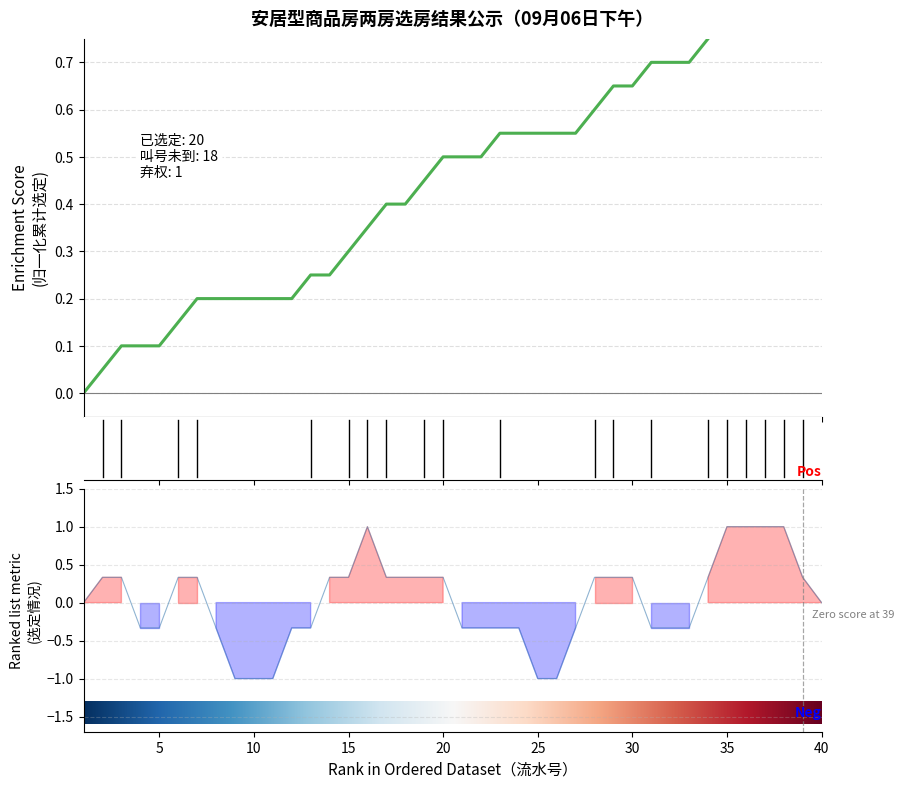

Rank the categories by value from highest to lowest.

39, 40, 38, 37, 36, 35, 34, 31, 32, 33, 29, 30, 28, 23, 24, 25, 26, 27, 20, 21, 22, 19, 17, 18, 16, 15, 13, 14, 7, 8, 9, 10, 11, 12, 6, 3, 4, 5, 2, 1